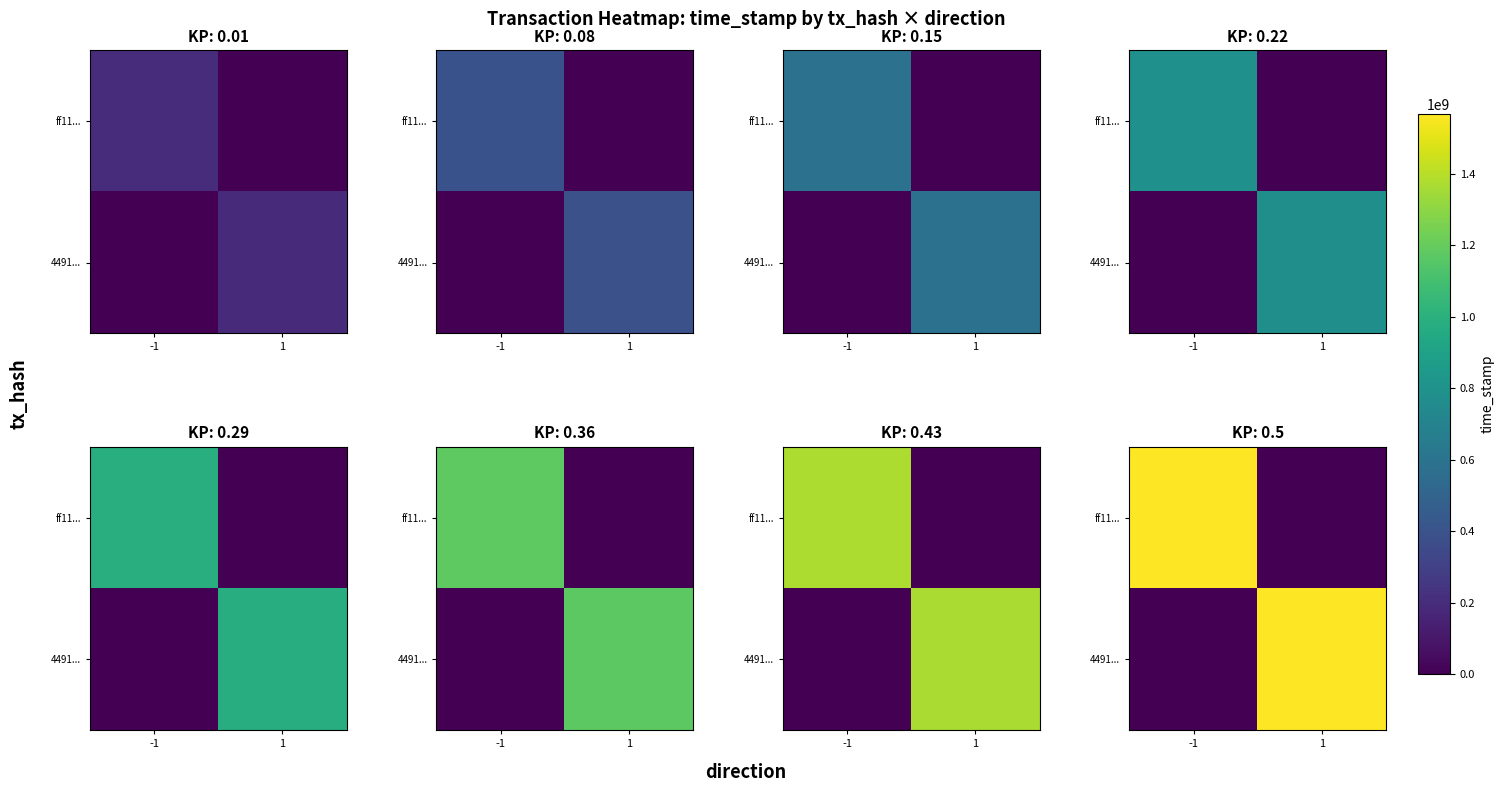

What value does the 4491... series have at 1?

1566921369